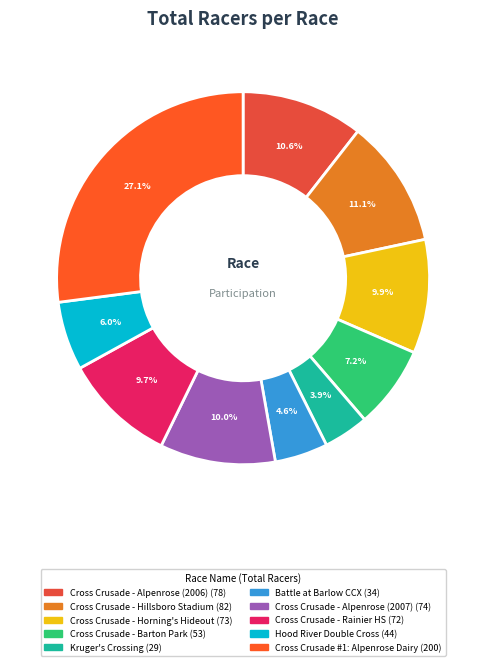

Which category has the smallest portion of the pie?

Kruger's Crossing